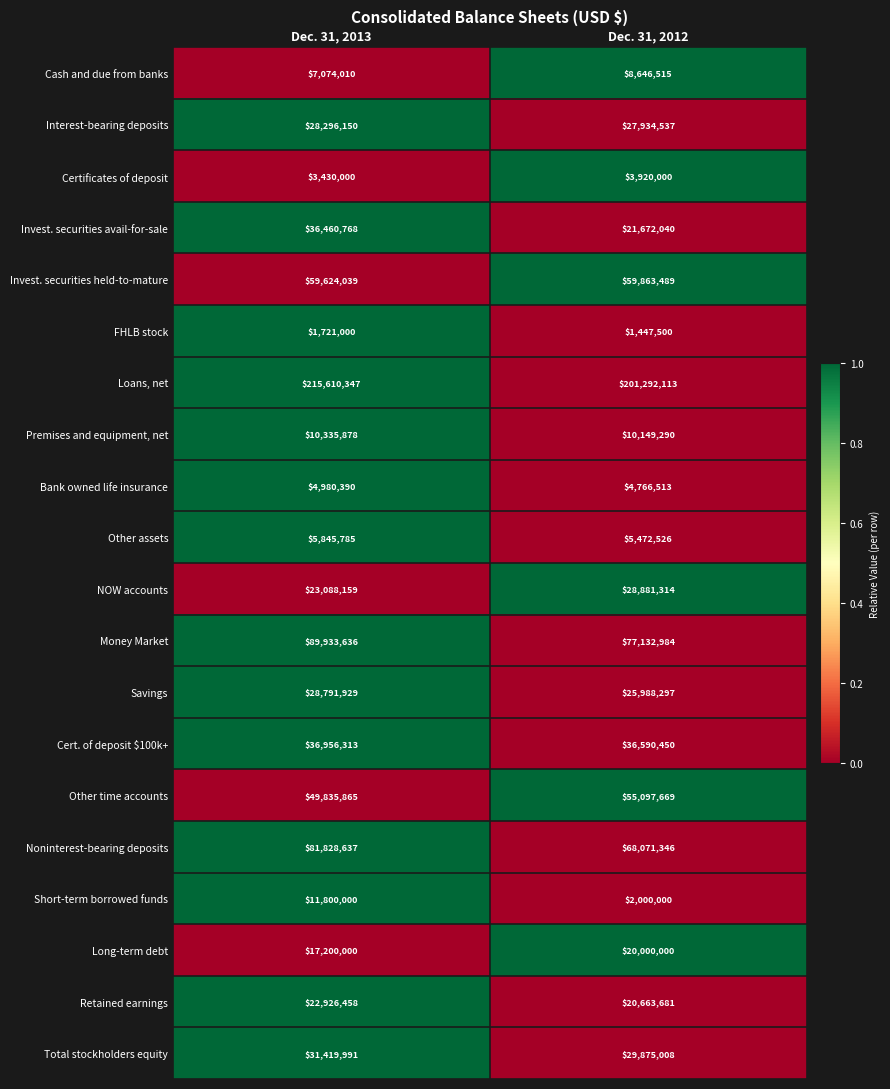

Is it true that Bank owned life insurance equals 3426172 at Dec. 31, 2013?

False